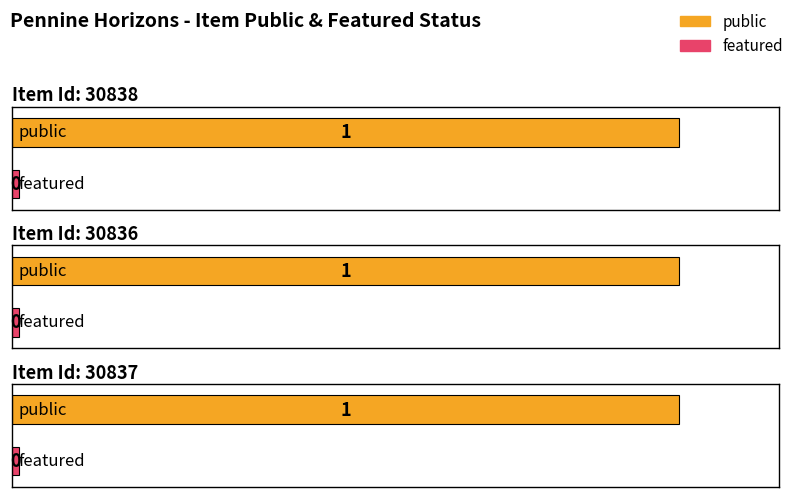

What is the highest value of the public series?

1